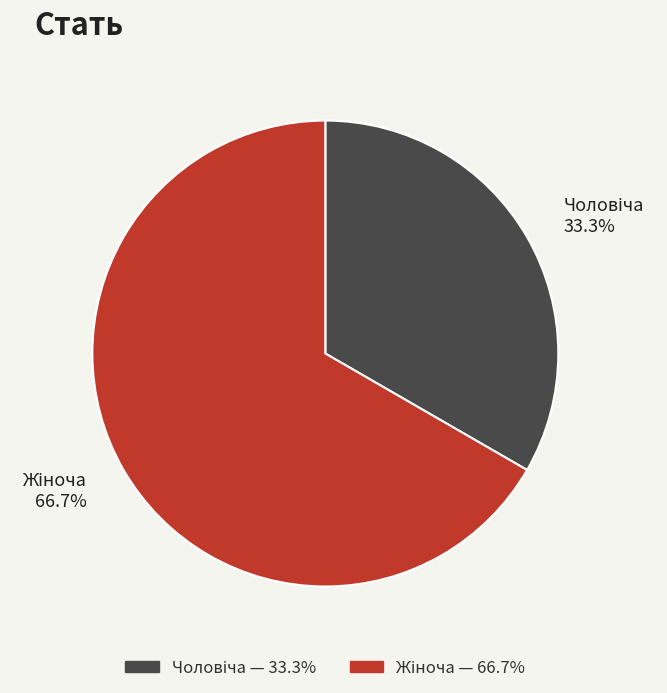

Is there a majority slice in this chart?

Yes